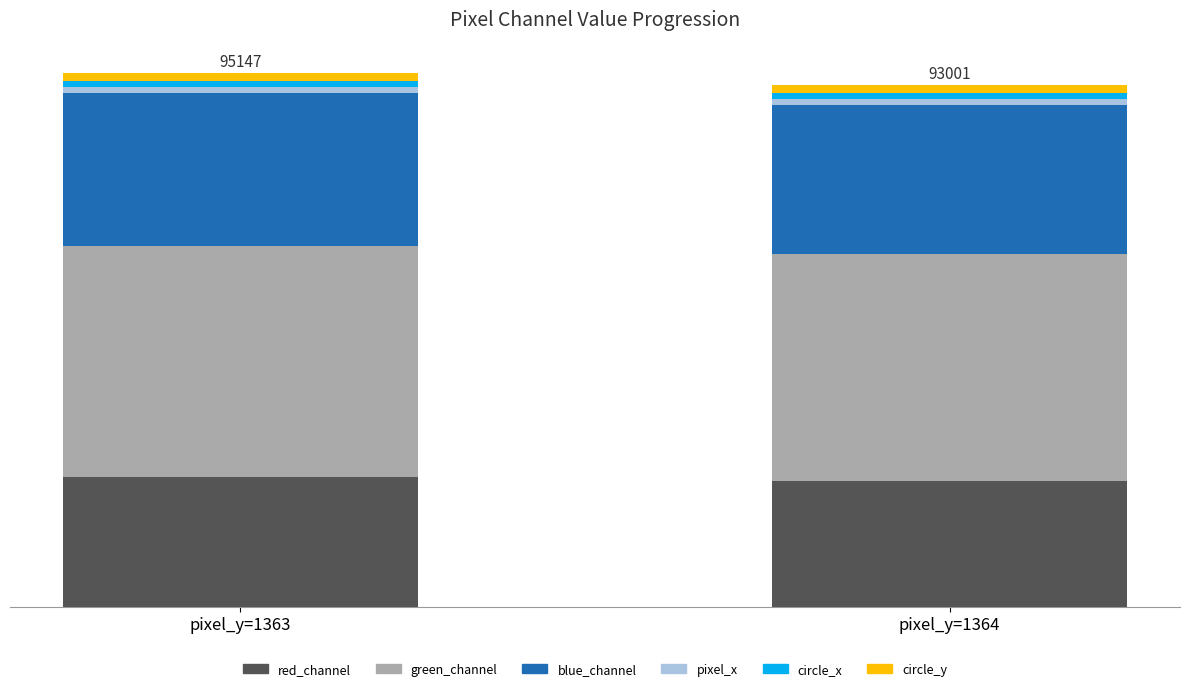

Read the circle_x value at pixel_y=1364.

1.1